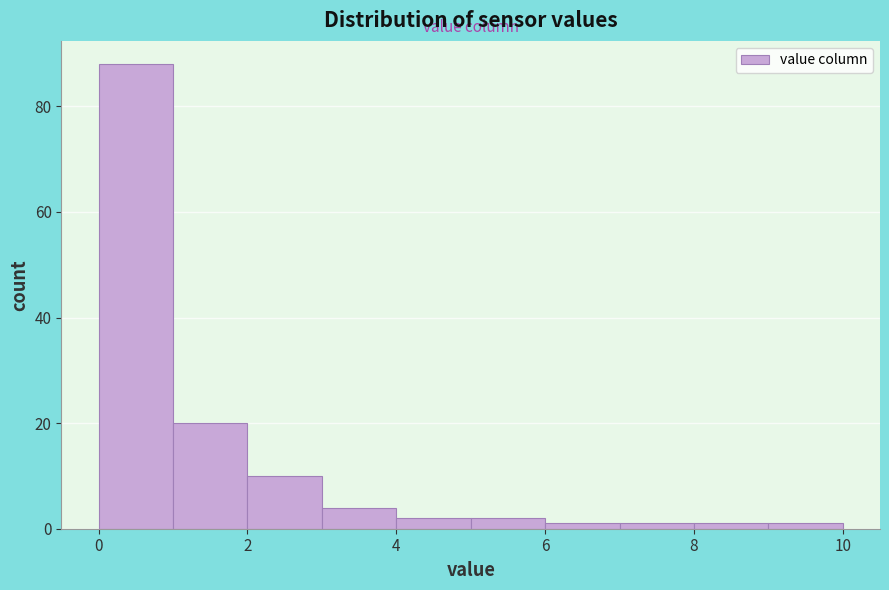

Reading left to right, list every bar in this chart as the range it spans on the x-axis followed by its height. The values are not printed on the chart, so give them approximately, as read against the axis.

0 to 1: 88
1 to 2: 20
2 to 3: 10
3 to 4: 4
4 to 5: 2
5 to 6: 2
6 to 7: under 2
7 to 8: under 2
8 to 9: under 2
9 to 10: under 2